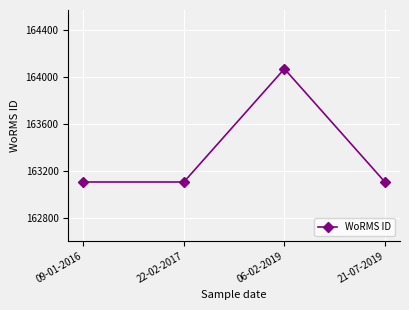

The value at 22-02-2017 is 163108. True or false?

True